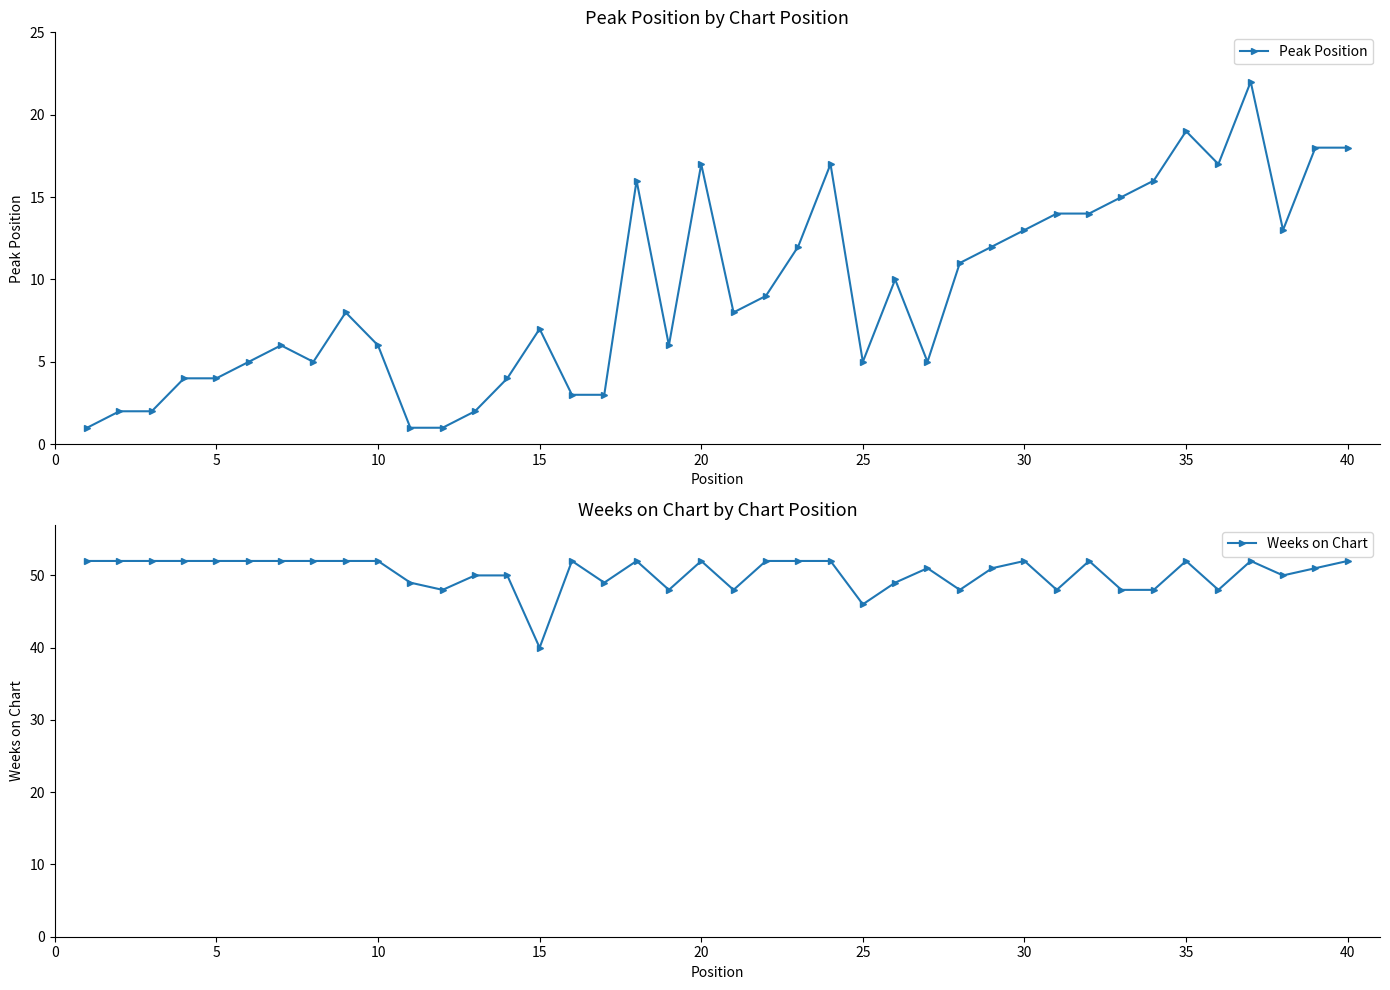

In Weeks on Chart, how many points are lower than both neighbors (excluding endpoints)?

10